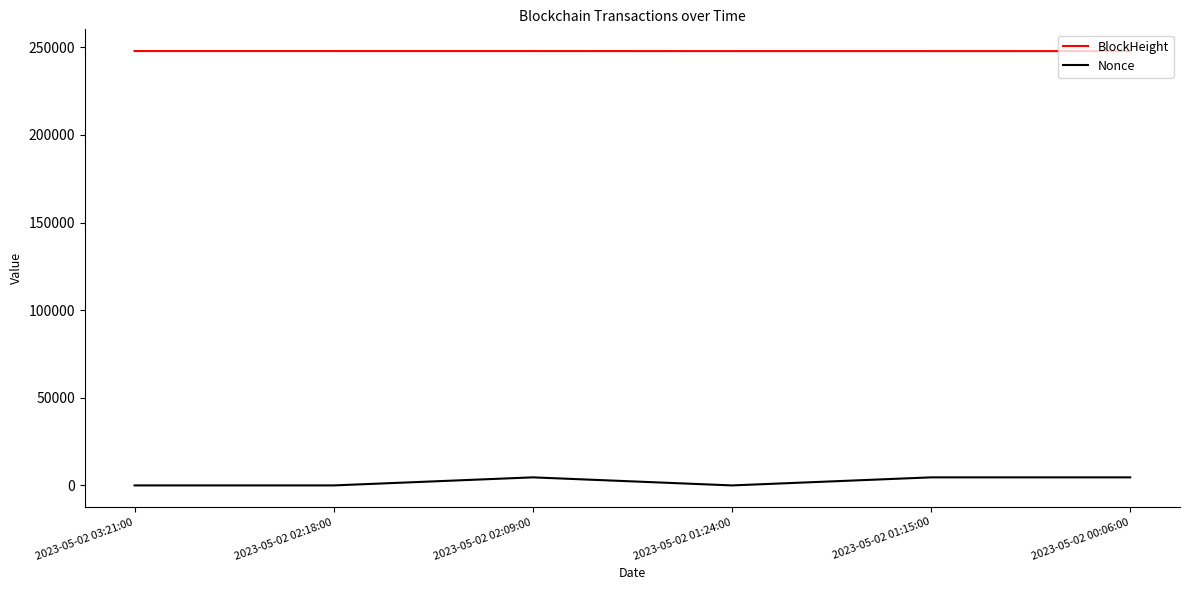

Is it true that BlockHeight equals 375957 at 2023-05-02 03:21:00?

False